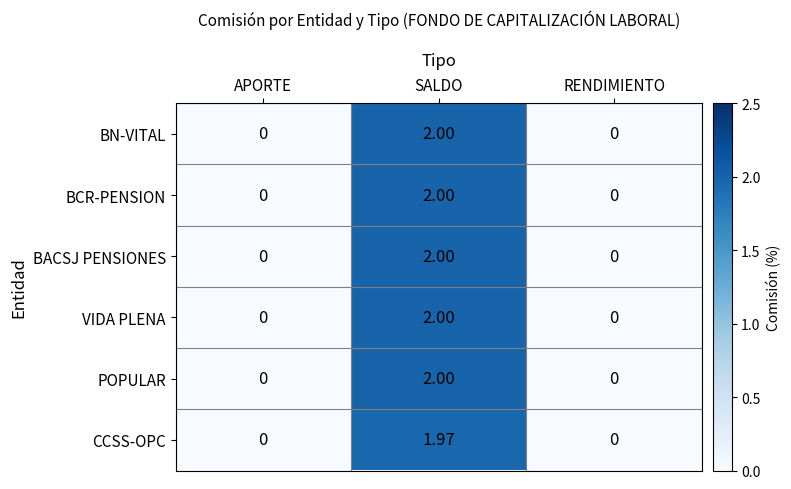

At which category is the sum across all series the highest?

SALDO